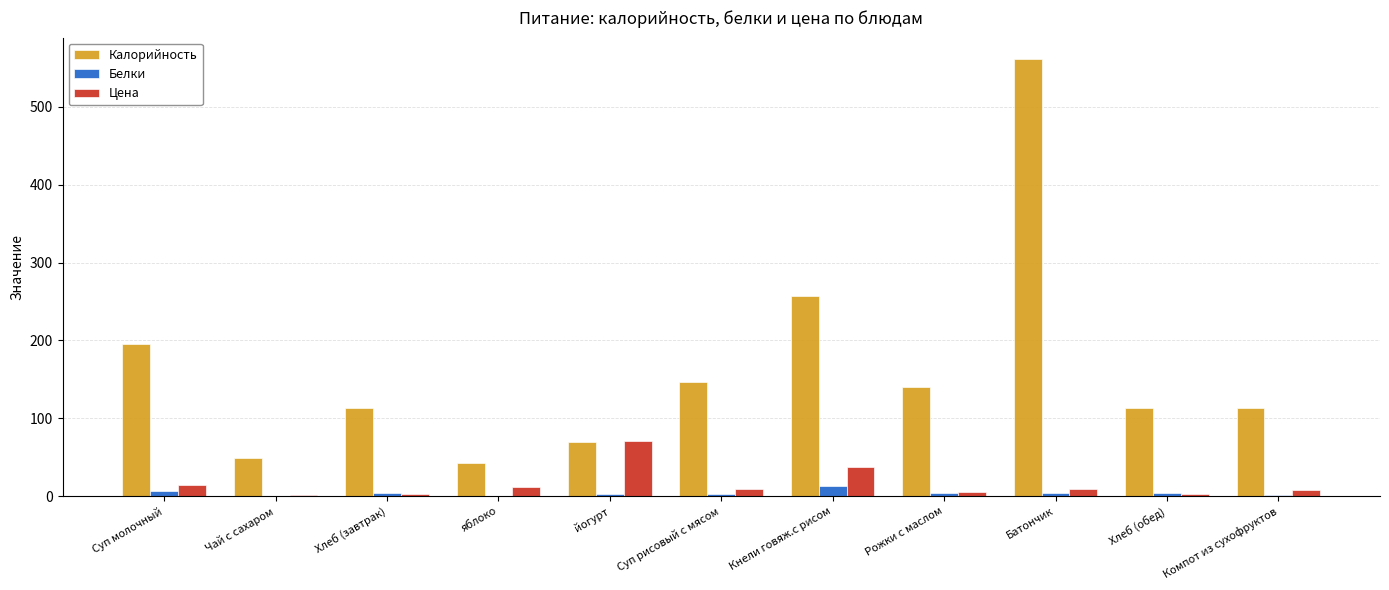

Does the chart contain stacked bars?

No